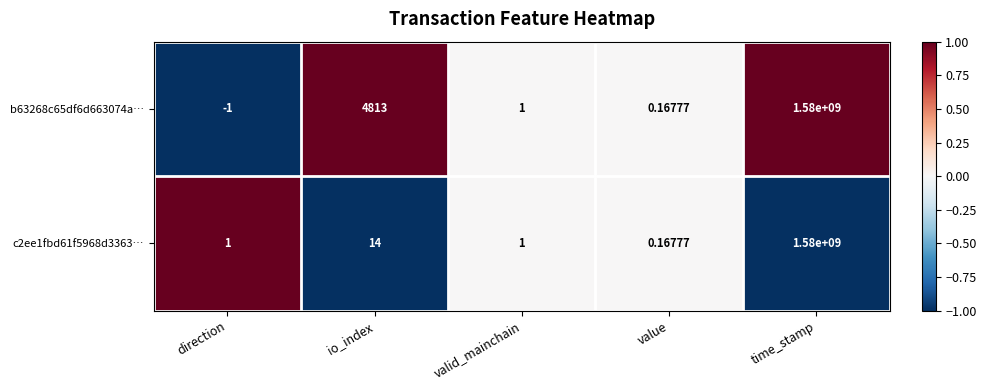

Which label corresponds to the smallest value in the chart?

direction